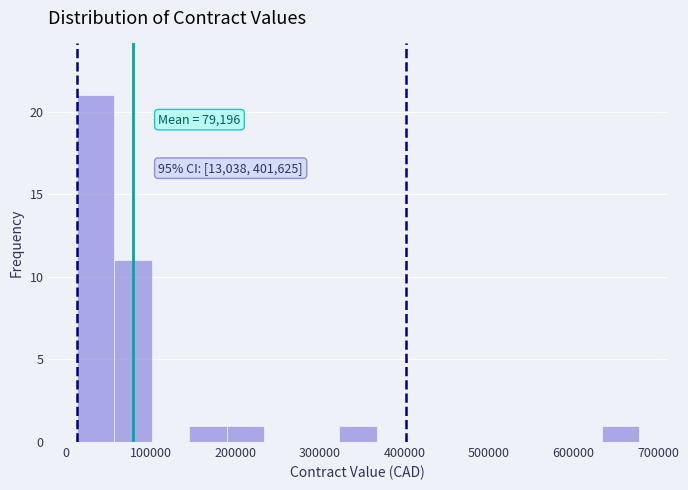

Which range on the x-axis has the tallest bar?

10000 to 60000